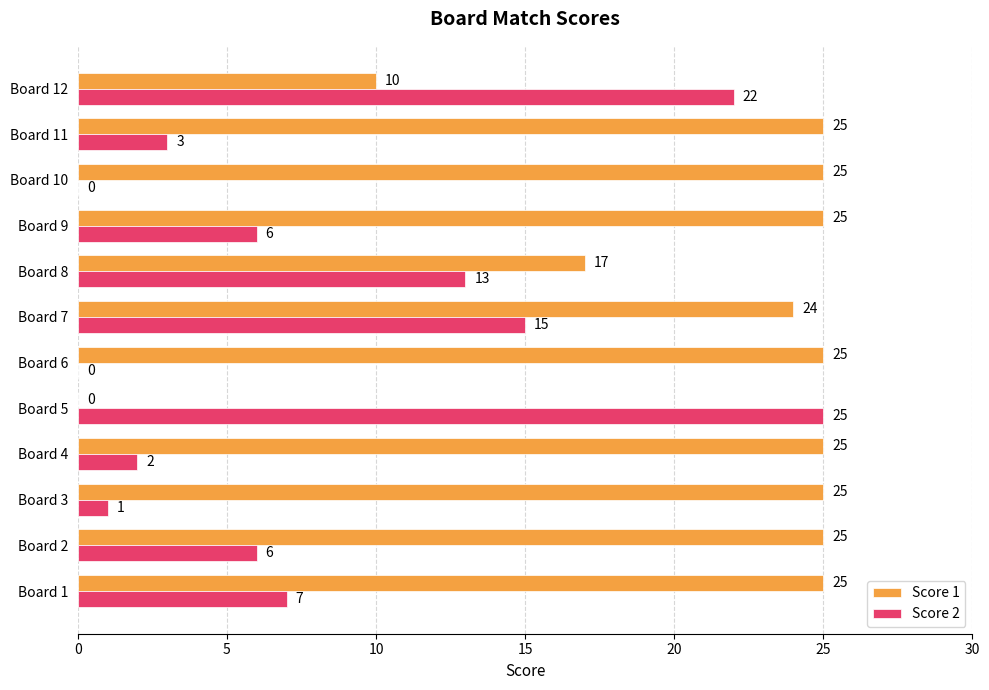

What is the sum of the Score 2 values at Board 1 and Board 7?

22